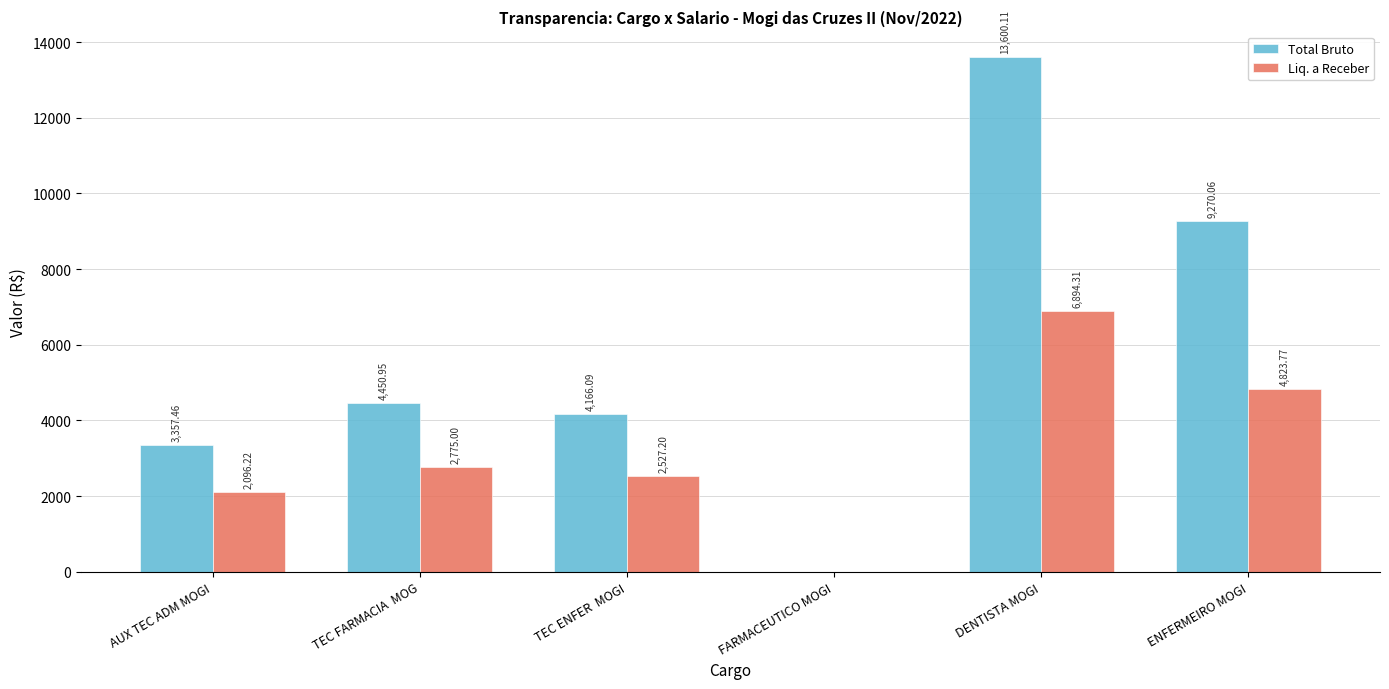

What is the sum of the Total Bruto values at DENTISTA MOGI and TEC FARMACIA  MOG?

18051.1